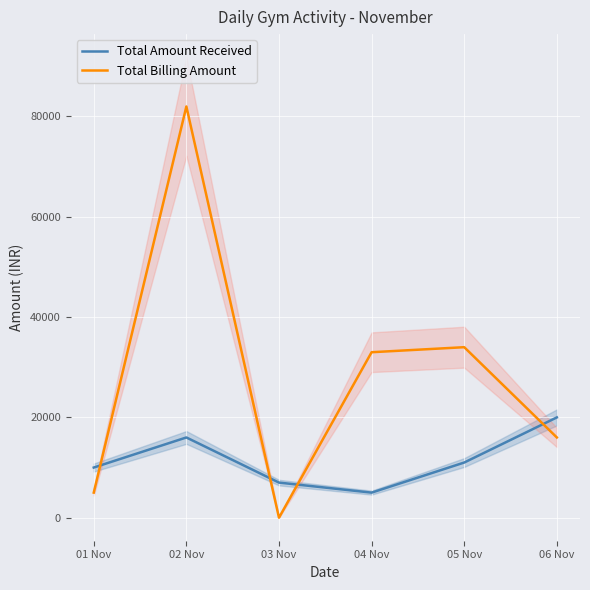

What is the maximum value shown in the chart?

81995